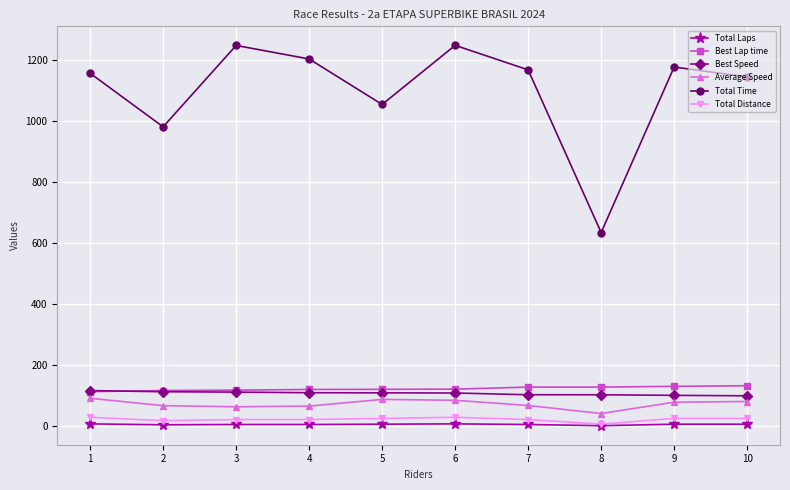

What is the value of the Total Distance point at the 1st from the left?

29.6